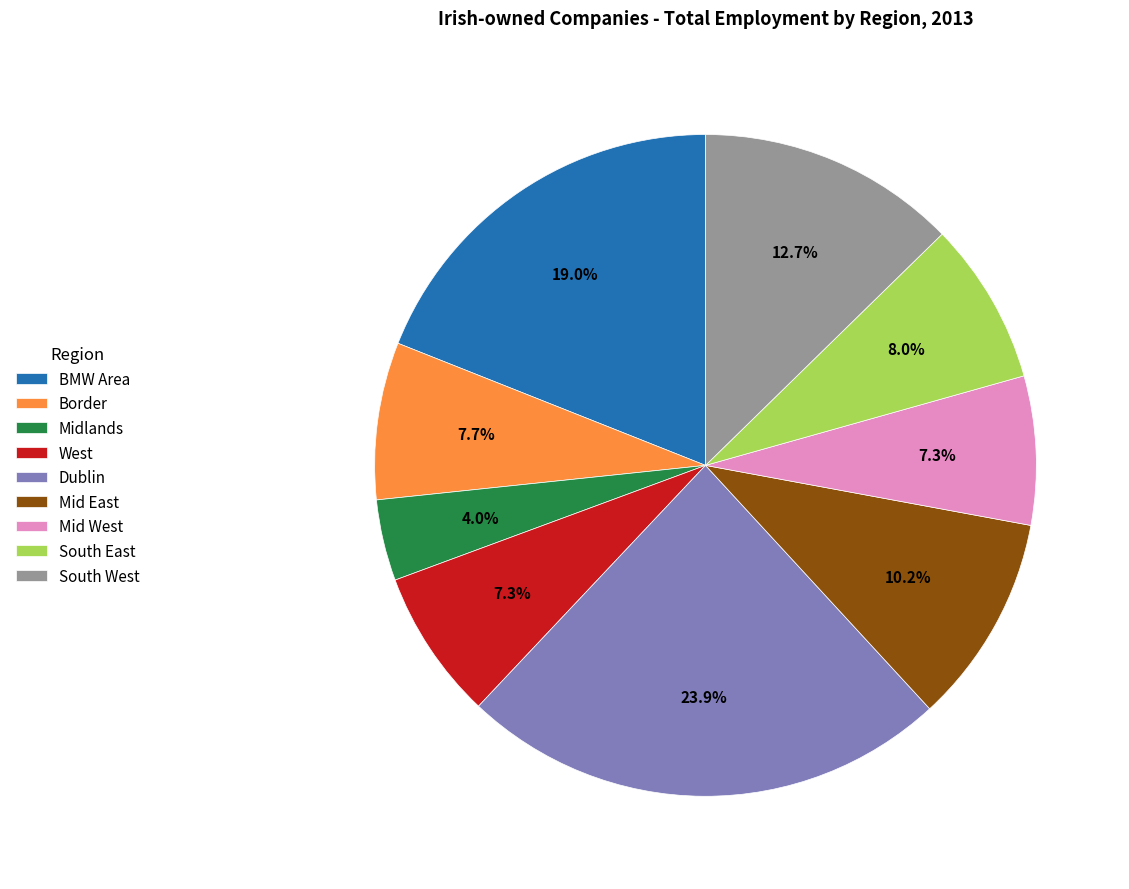

Is there a majority slice in this chart?

No